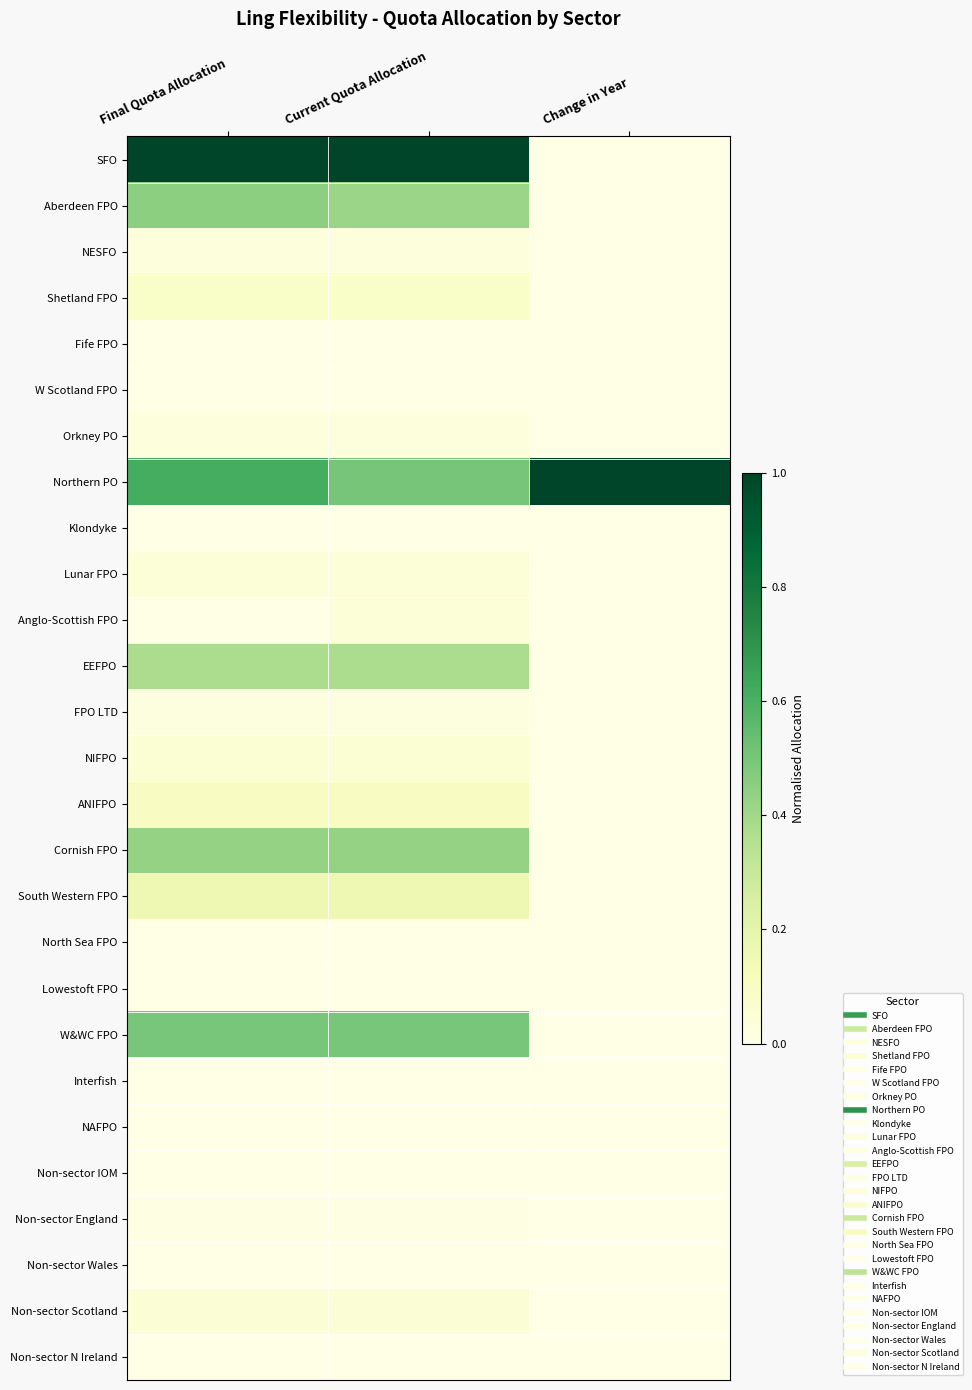

Which series has the largest total across all categories?

Northern PO